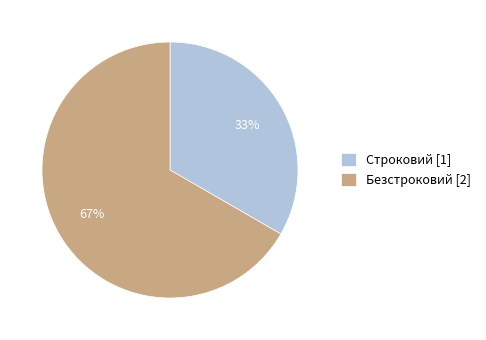

Combined, do Безстроковий and Строковий account for over 50%?

Yes